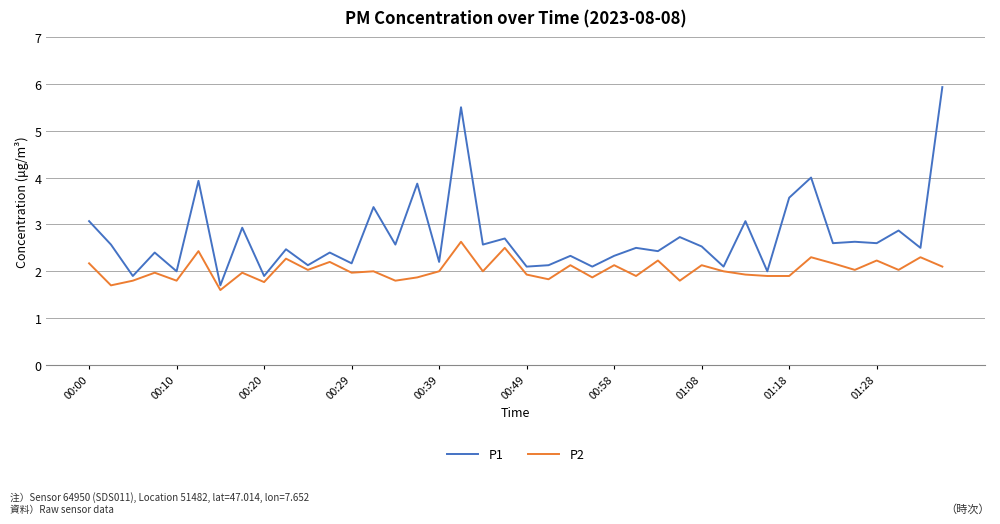

Which series has the largest range (max minus min)?

P1